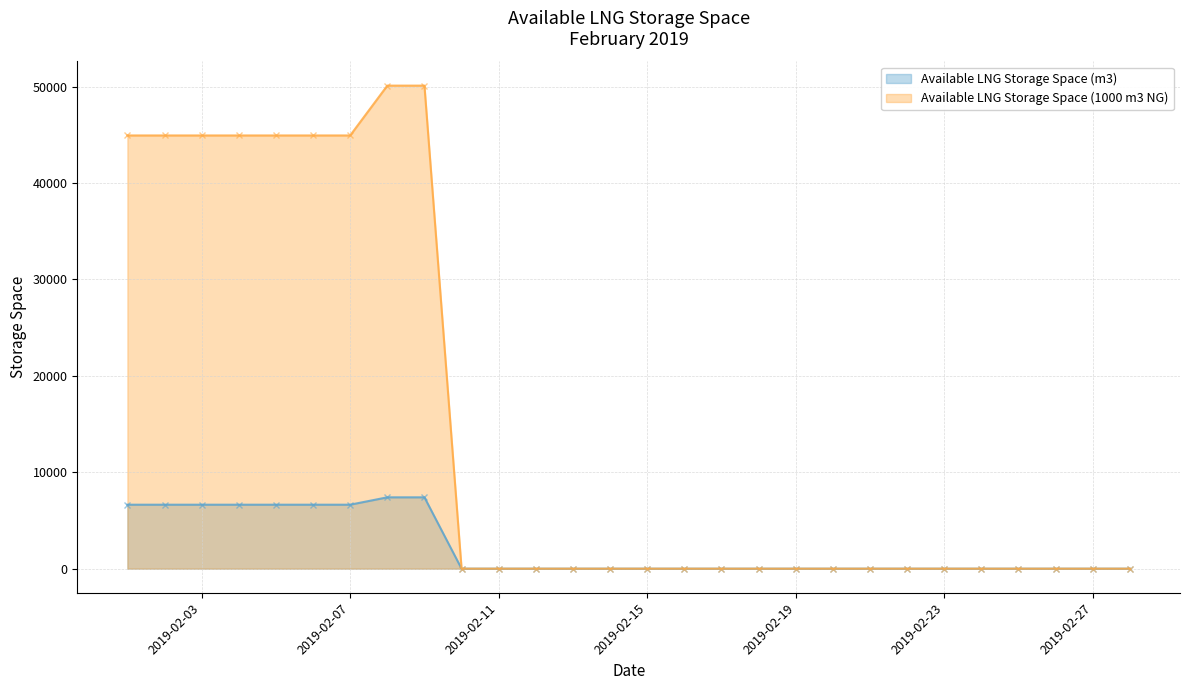

True or false: Available LNG Storage Space (1000 m3 NG) and Available LNG Storage Space (m3) cross at least once.

False